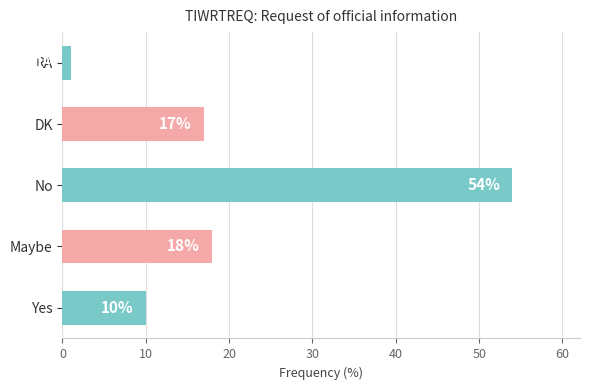

Rank the categories by value from highest to lowest.

No, Maybe, DK, Yes, RA